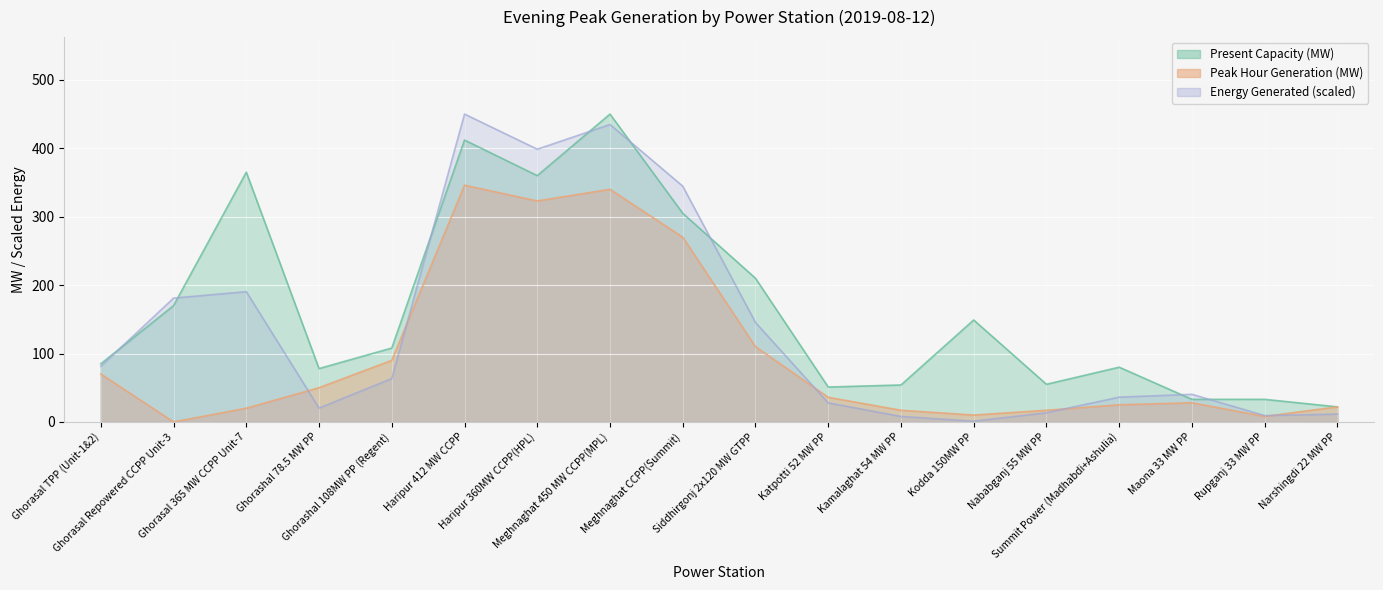

What is the difference between the second highest and minimum values in the present_capacity series?

390.0